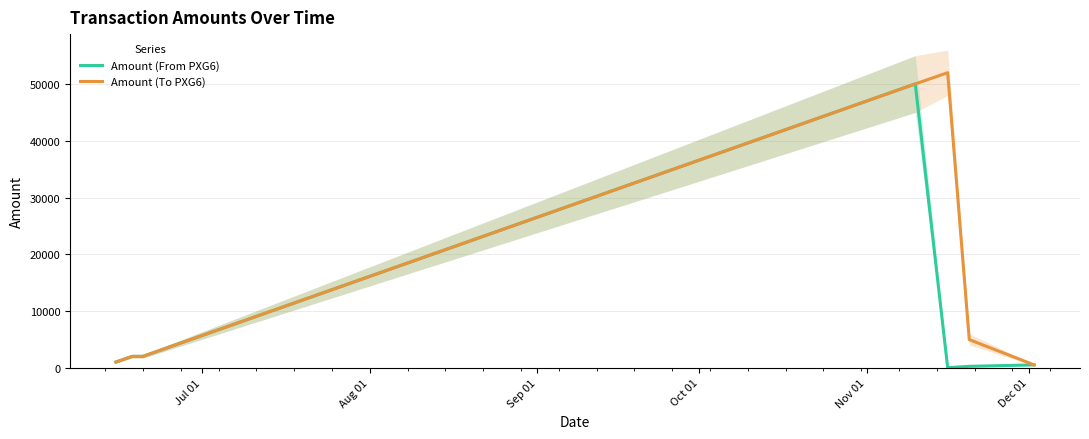

Reading left to right, transcribe all the data shown in this chart.

Amount (From PXG6): 999.0	1999.0	1999.0	50022.8	7.0	248.7	499.0
Amount (To PXG6): 1000.5	2000.0	2000.0	50023.8	52001.0	4949.7	500.0